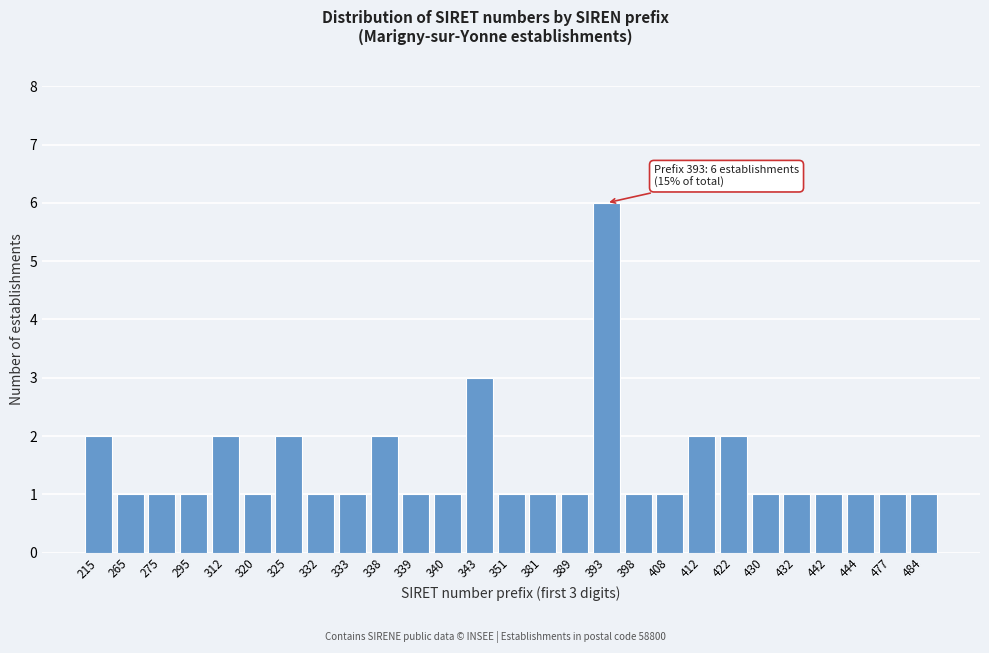

Reading left to right, extract all data points from this chart.

2	1	1	1	2	1	2	1	1	2	1	1	3	1	1	1	6	1	1	2	2	1	1	1	1	1	1